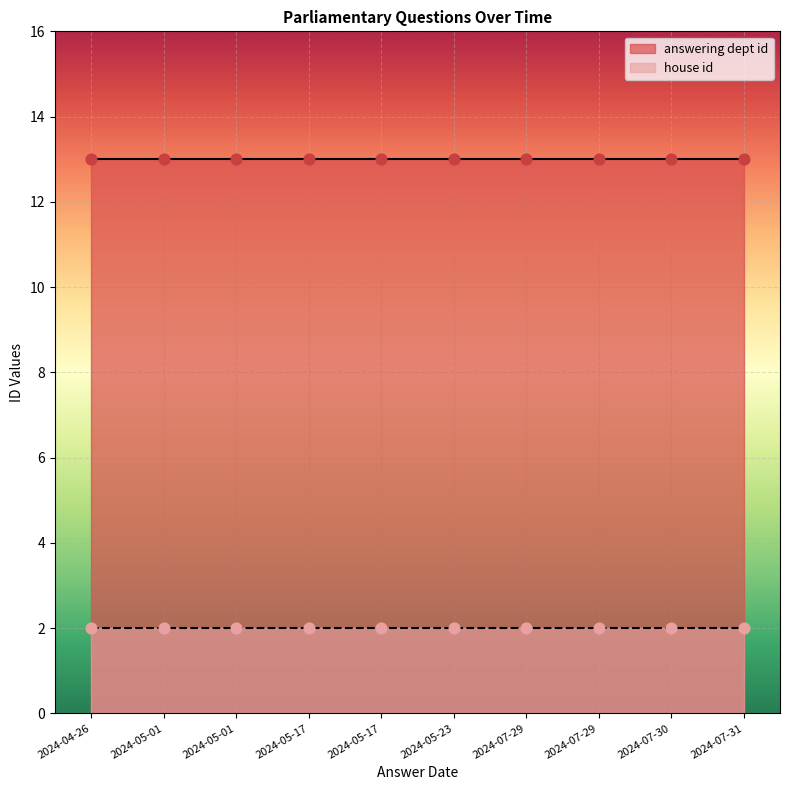

Which series has the largest Y range (max minus min)?

answering dept id